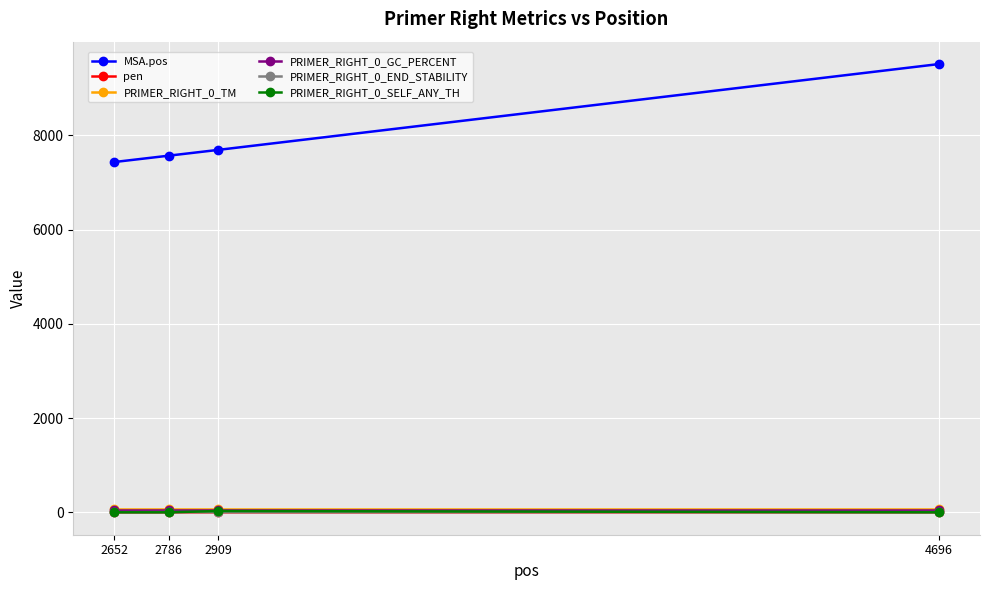

True or false: MSA.pos has more than 2 points higher than both neighbors.

False